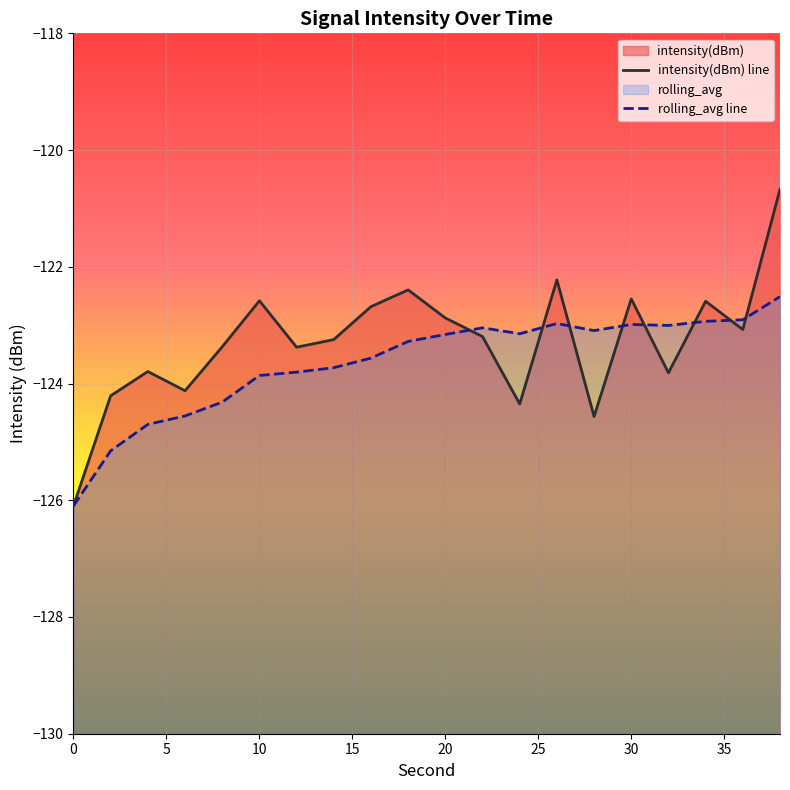

Between 22 and 10, which is larger?

10